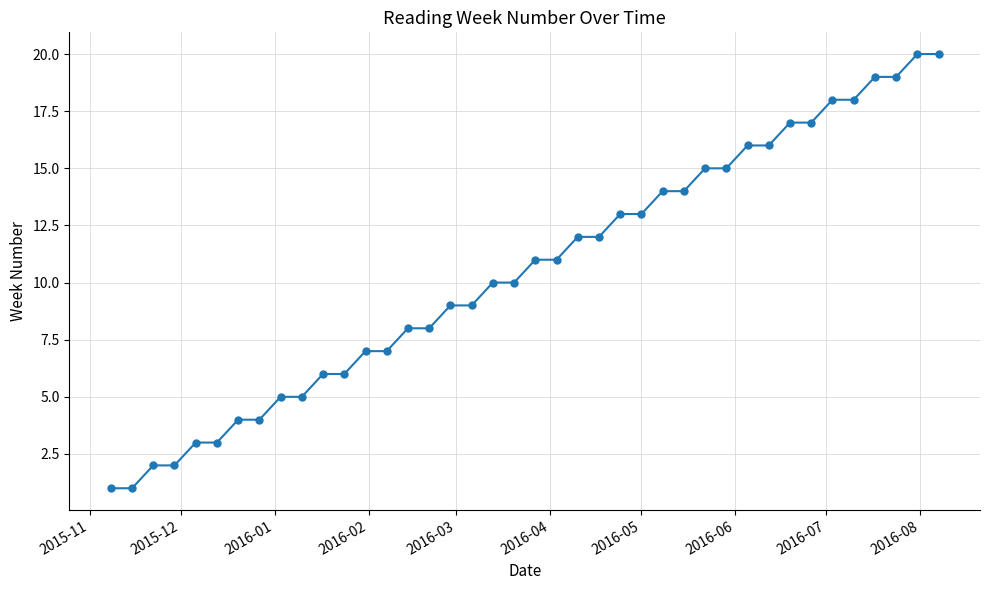

What is the sum of all values?

420